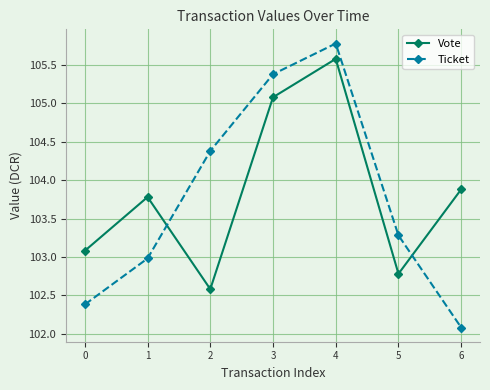

Reading left to right, what are all the values shown in this chart?

Vote: 103.1	103.8	102.6	105.1	105.6	102.8	103.9
Ticket: 102.4	103.0	104.4	105.4	105.8	103.3	102.1